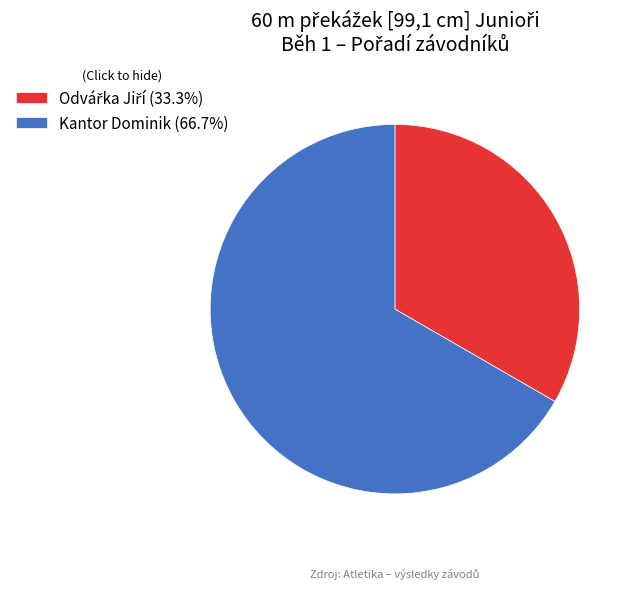

Is Kantor Dominik (66.7%) the majority of the pie?

Yes